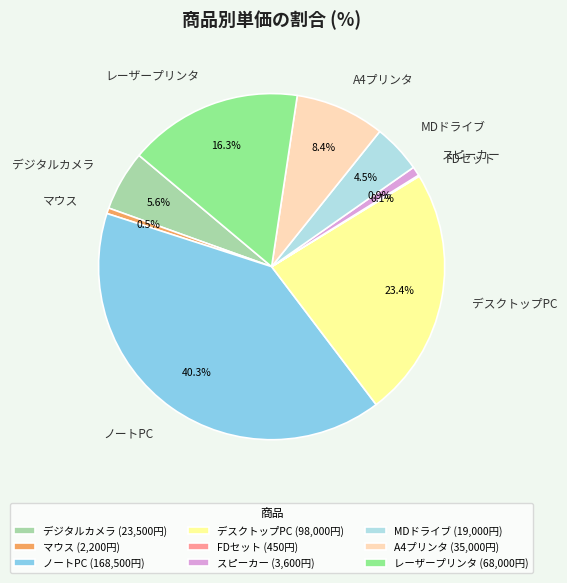

Does デスクトップPC represent more than half of the total?

No